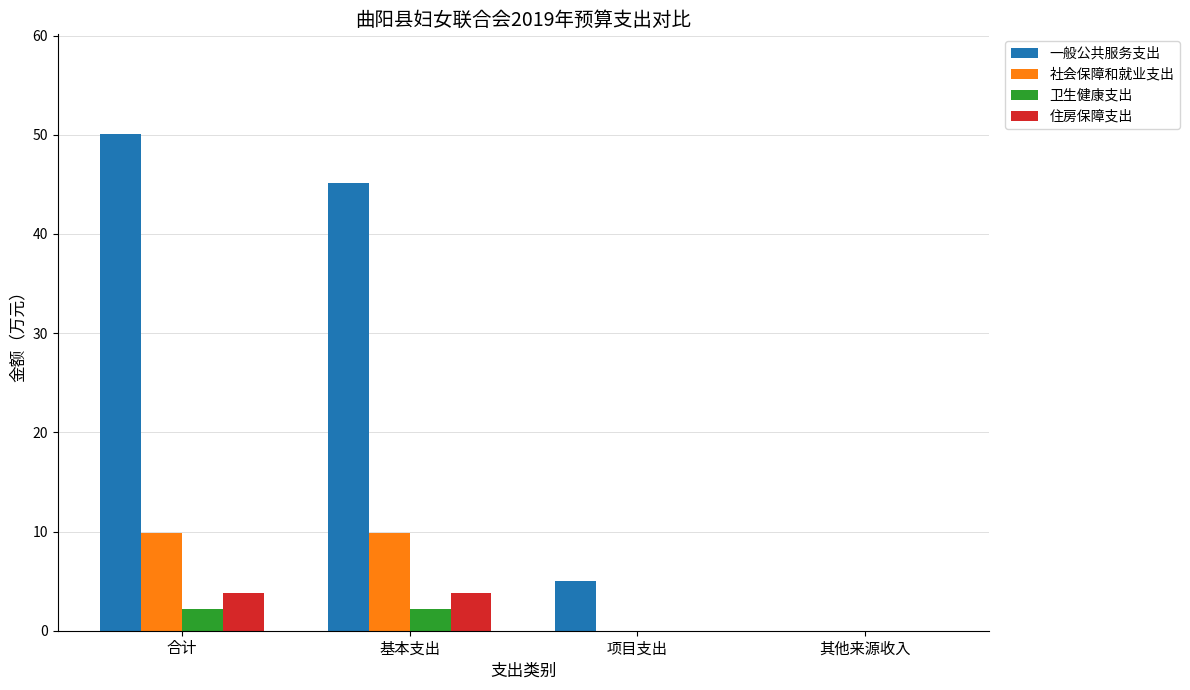

True or false: 社会保障和就业支出 has a value of 4.8 at 项目支出.

False